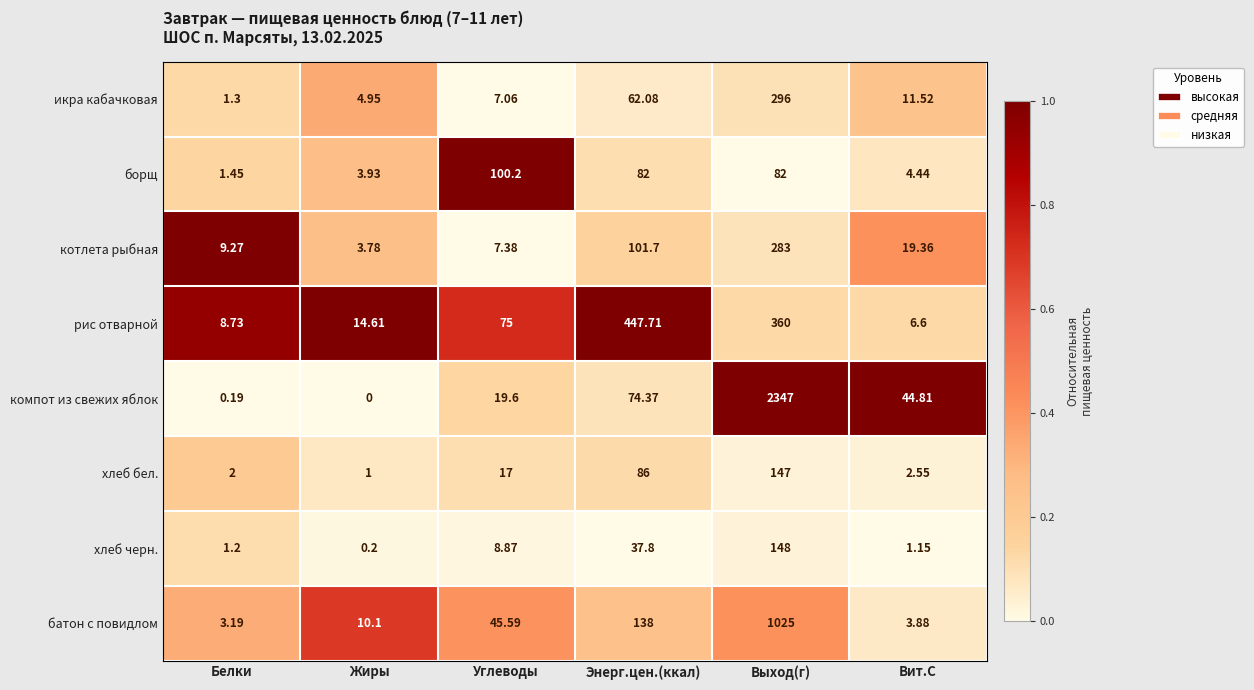

Which series changed the most between Жиры and Выход(г)?

компот из свежих яблок